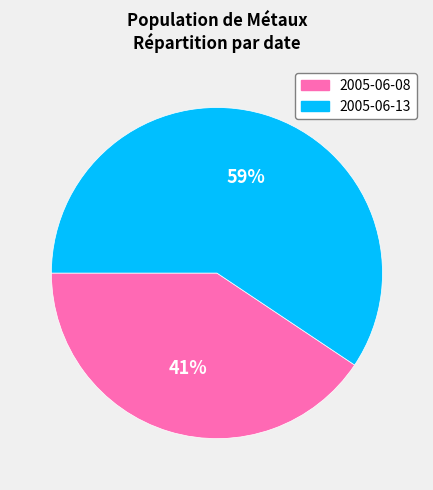

Count the number of slices in the pie.

2